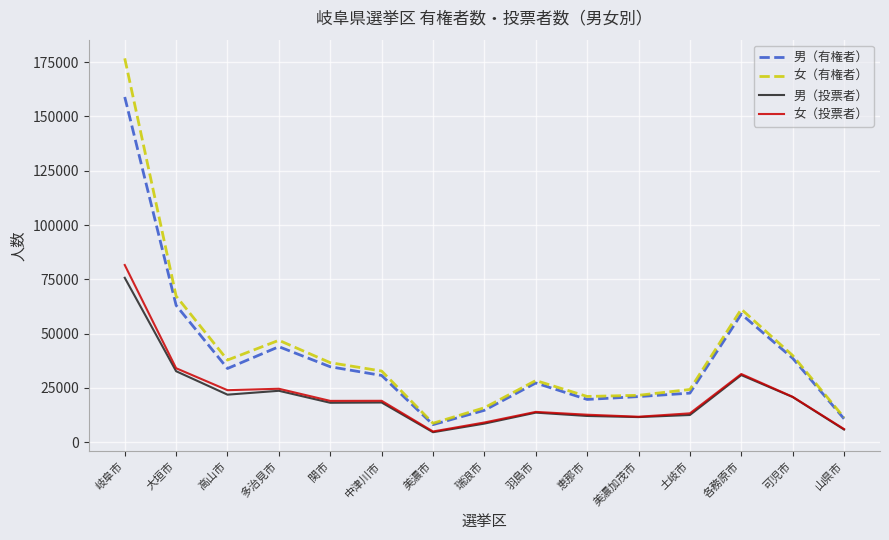

Which category has the highest value across all series?

岐阜市